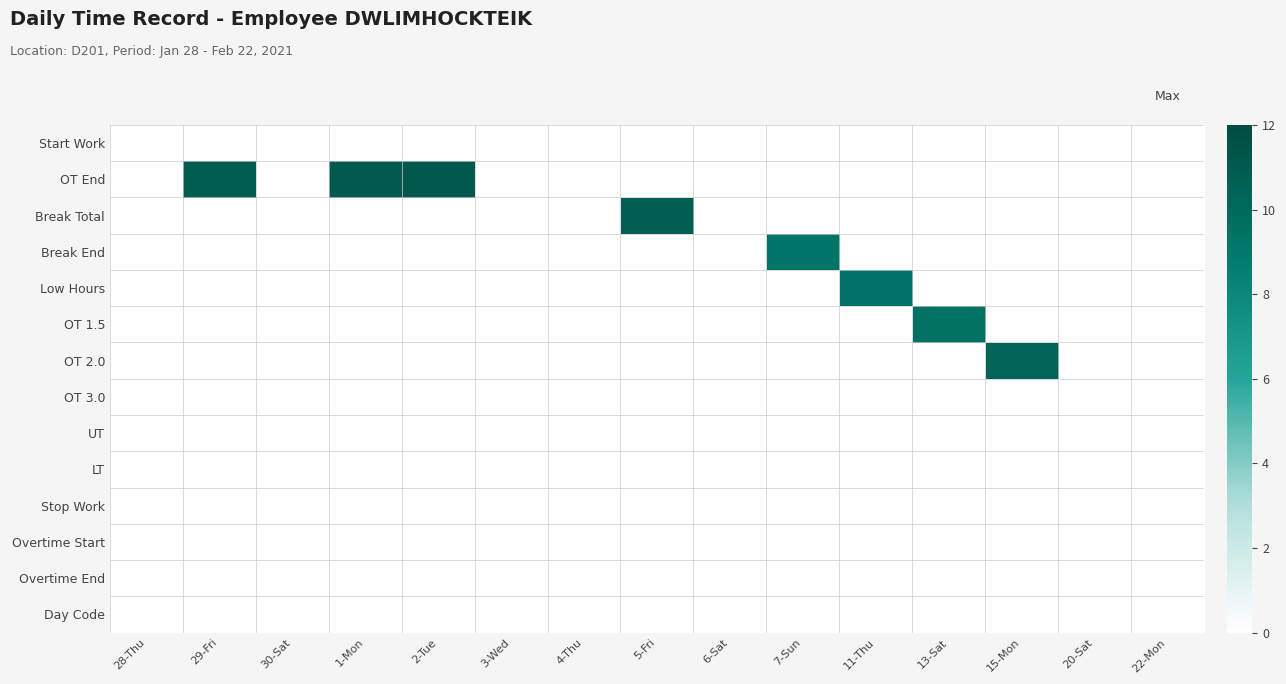

Which series has the largest range (max minus min)?

OT End